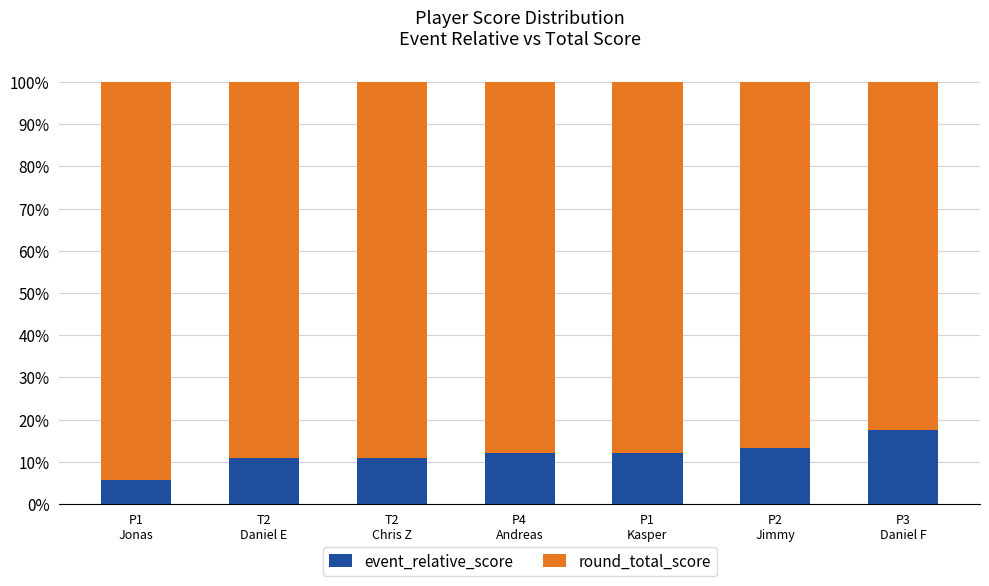

Reading left to right, what are the values for event_relative_score?

5.7	10.8	10.8	12.0	12.0	13.2	17.5